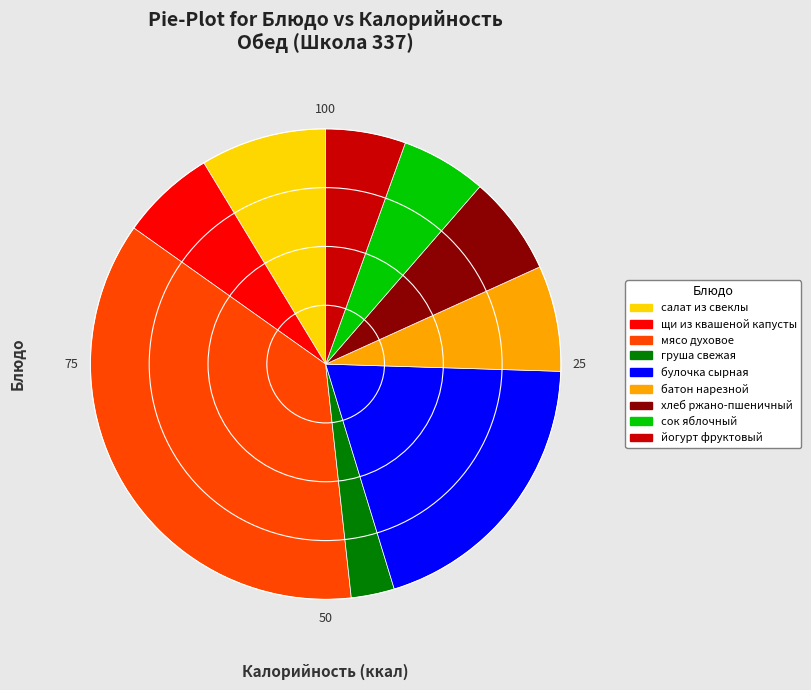

What is the ratio of the value at груша свежая to the value at салат из свеклы?

0.3